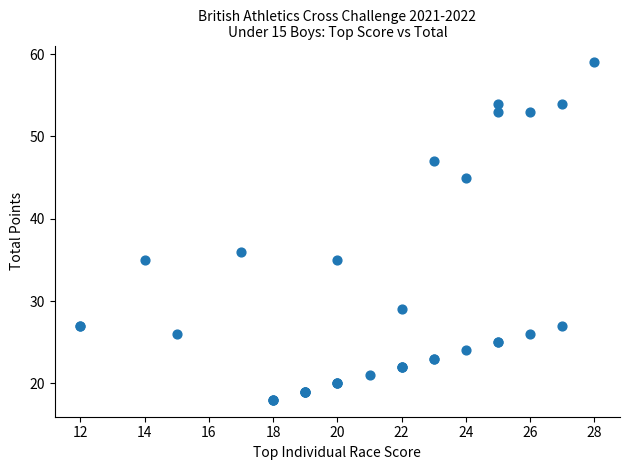

What Y value in the scatter plot is closest to 38?

36